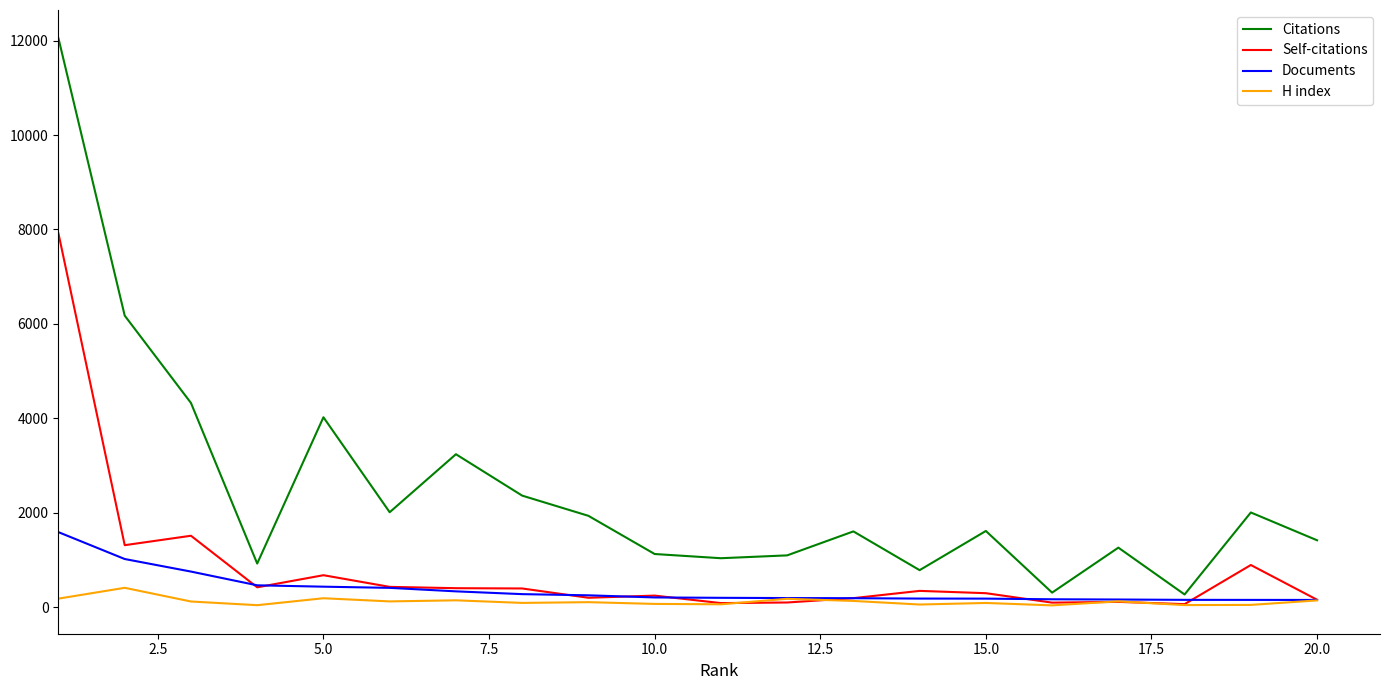

What is the minimum value for H index?

36